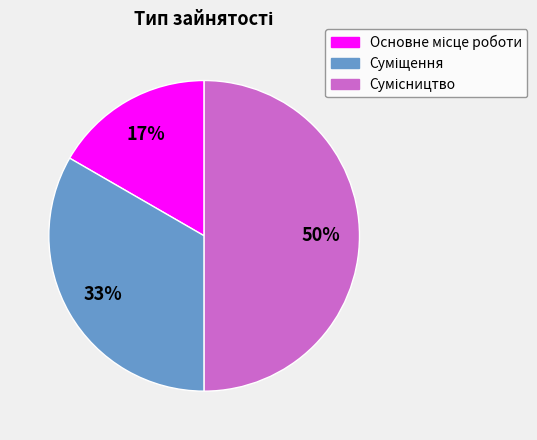

To the nearest percent, what is the difference between the largest and smallest slice percentages?

33%